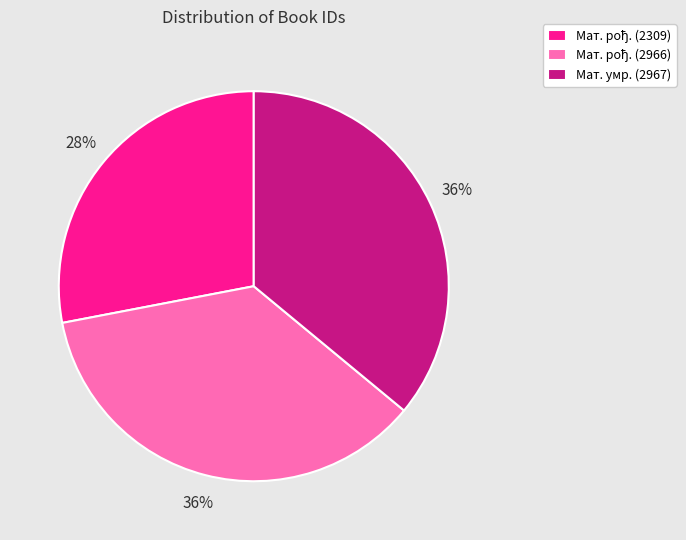

To the nearest percent, what is the difference between the largest and smallest slice percentages?

8%